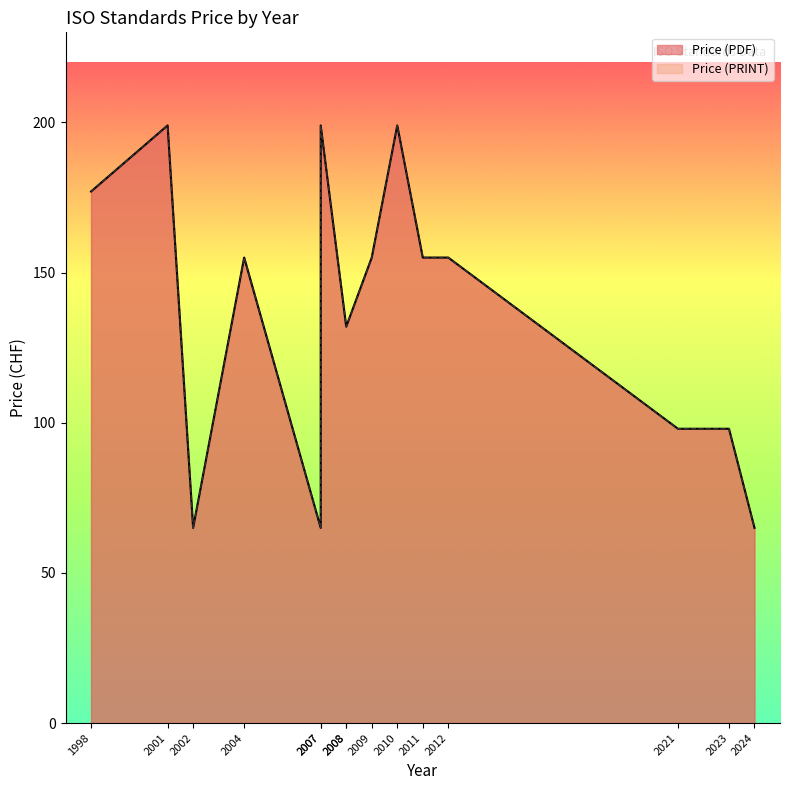

What is the difference between the maximum and minimum values in the Price (PDF) series?

134